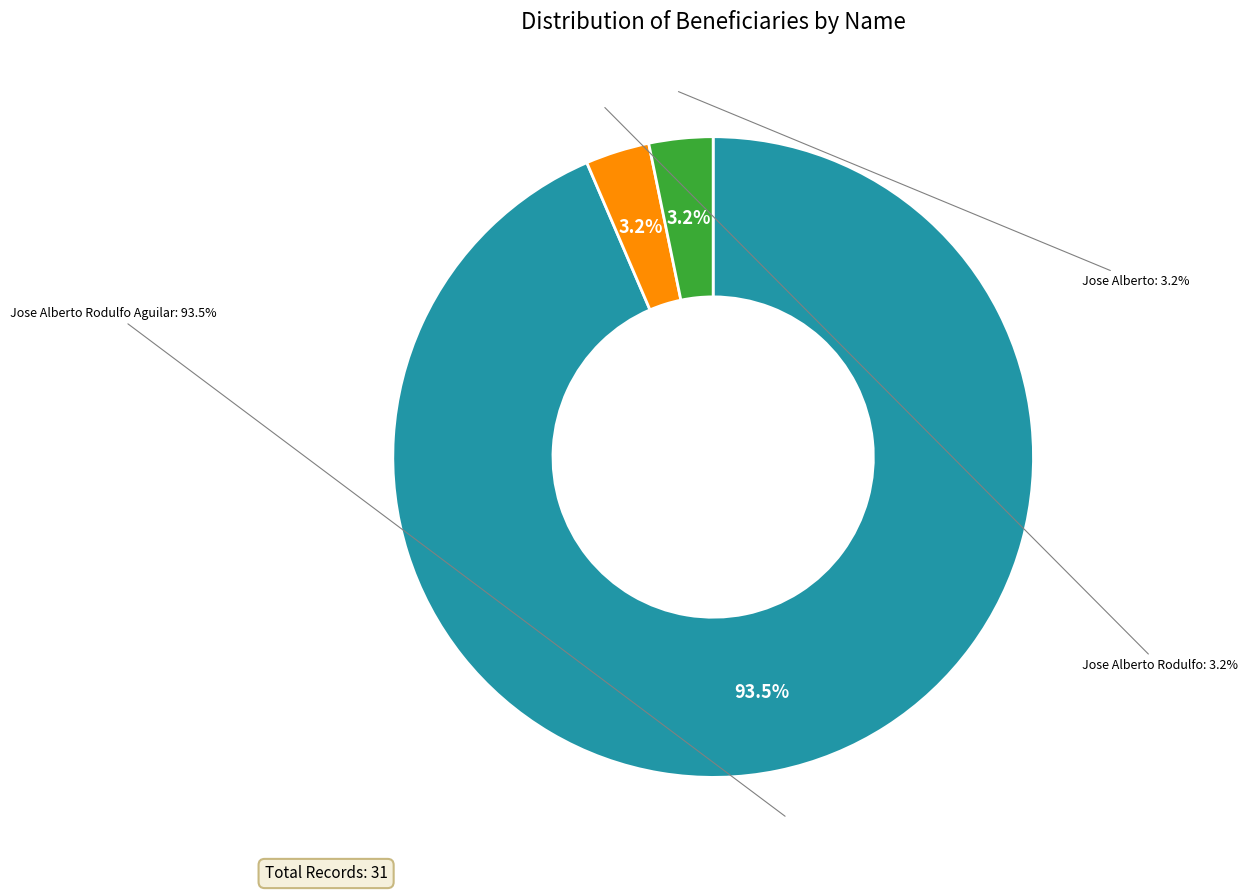

To the nearest percent, what portion does Jose Alberto Rodulfo represent?

3%